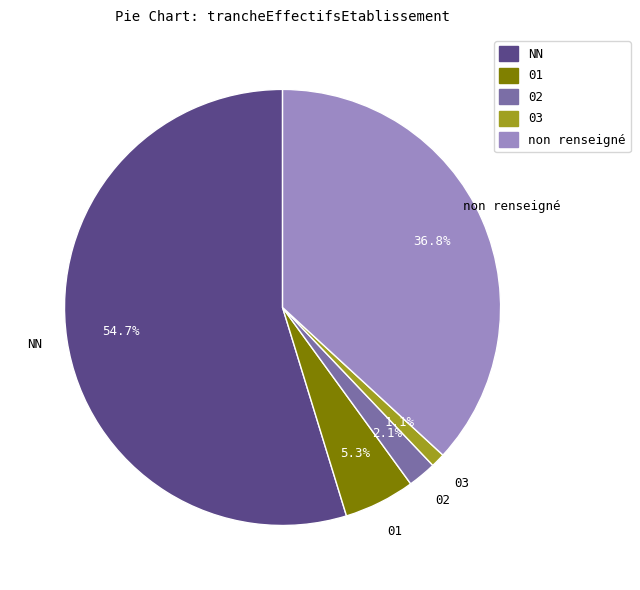

The NN slice represents 55% of the pie. True or false?

True